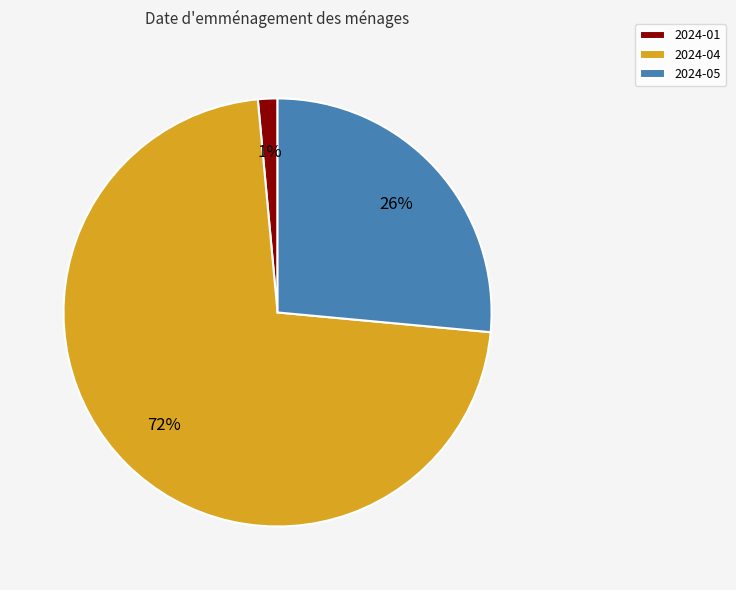

The 2024-04 slice represents 72% of the pie. True or false?

True